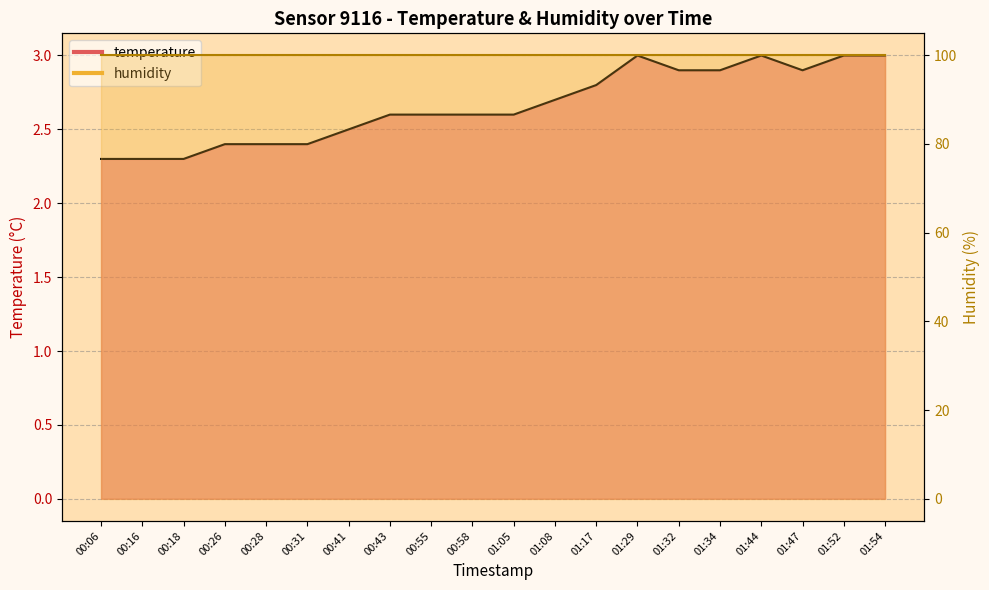

What is the average value?

2.7